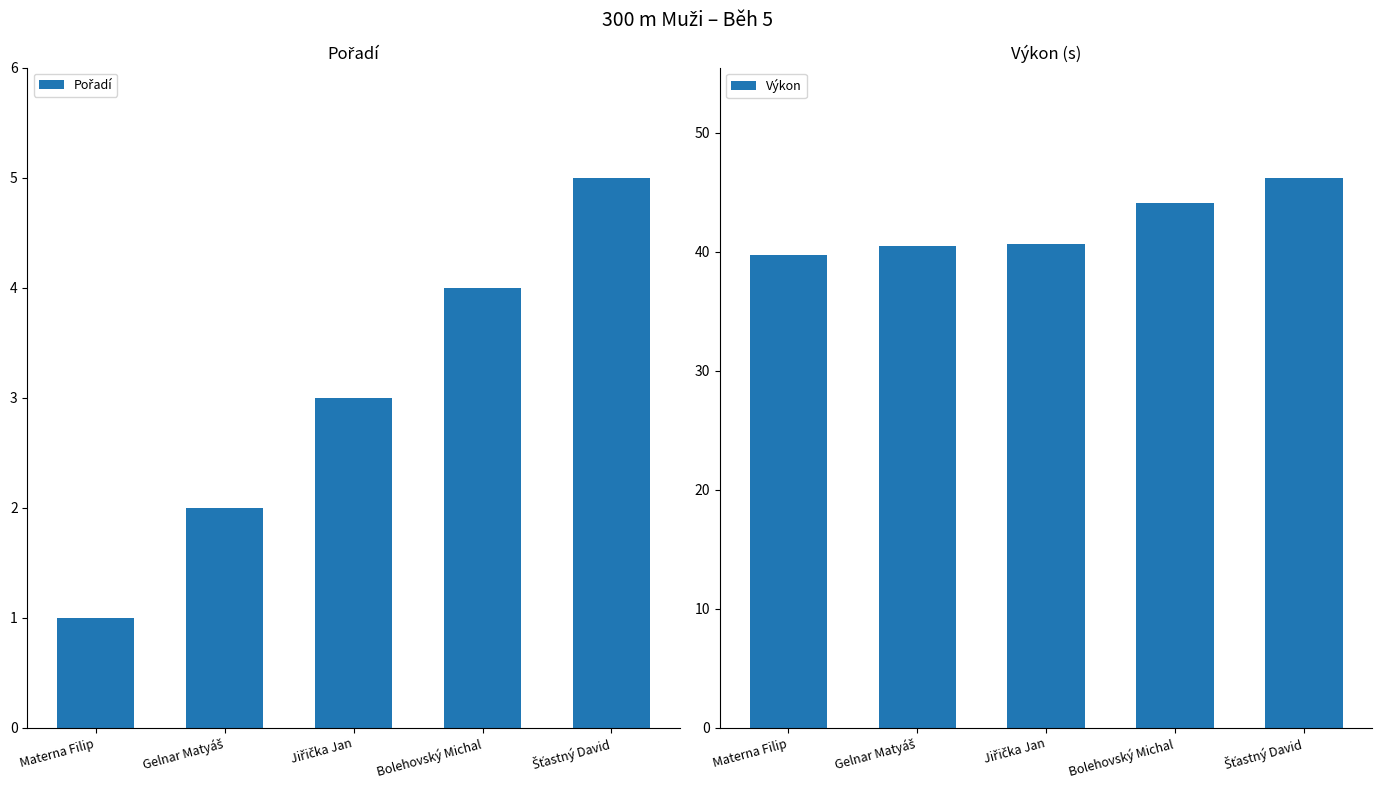

What is the sum of the Pořadí values at Materna Filip and Jiřička Jan?

4.0